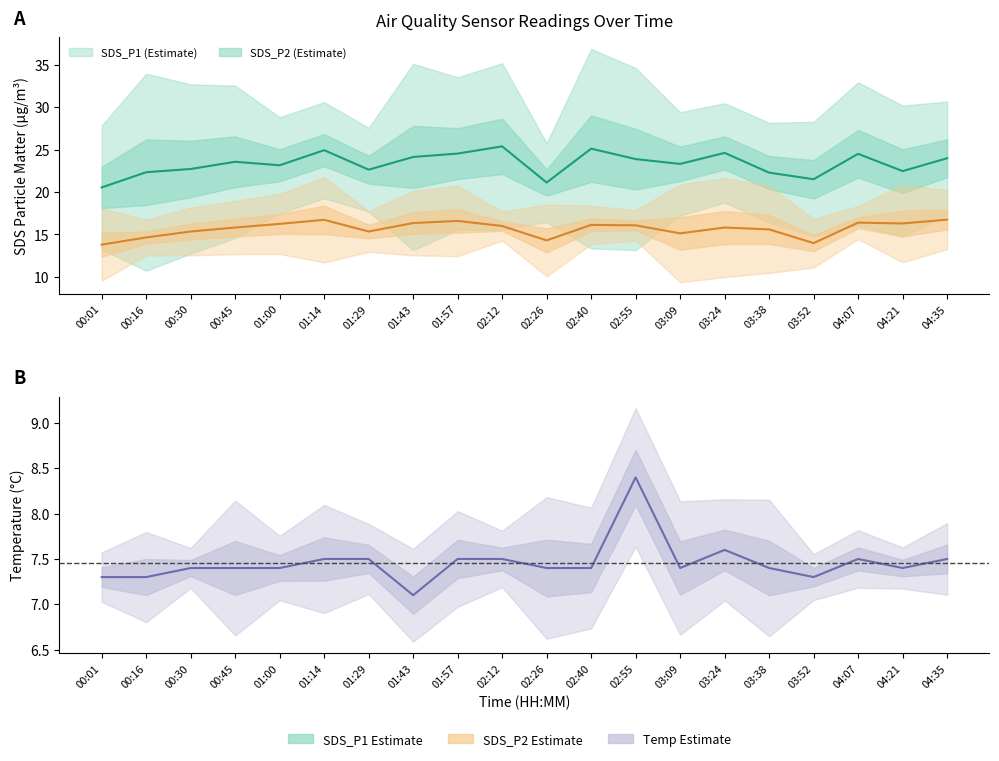

Reading right to left, what are all the values shown in this chart?

SDS_P1: 04:35=24.0	04:21=22.5	04:07=24.5	03:52=21.5	03:38=22.3	03:24=24.6	03:09=23.3	02:55=23.9	02:40=25.1	02:26=21.1	02:12=25.4	01:57=24.6	01:43=24.1	01:29=22.6	01:14=24.9	01:00=23.2	00:45=23.6	00:30=22.7	00:16=22.4	00:01=20.6
SDS_P2: 04:35=16.8	04:21=16.3	04:07=16.4	03:52=14.0	03:38=15.6	03:24=15.8	03:09=15.1	02:55=16.1	02:40=16.1	02:26=14.3	02:12=16.0	01:57=16.6	01:43=16.4	01:29=15.3	01:14=16.7	01:00=16.2	00:45=15.8	00:30=15.3	00:16=14.7	00:01=13.8
Temp: 04:35=7.5	04:21=7.4	04:07=7.5	03:52=7.3	03:38=7.4	03:24=7.6	03:09=7.4	02:55=8.4	02:40=7.4	02:26=7.4	02:12=7.5	01:57=7.5	01:43=7.1	01:29=7.5	01:14=7.5	01:00=7.4	00:45=7.4	00:30=7.4	00:16=7.3	00:01=7.3